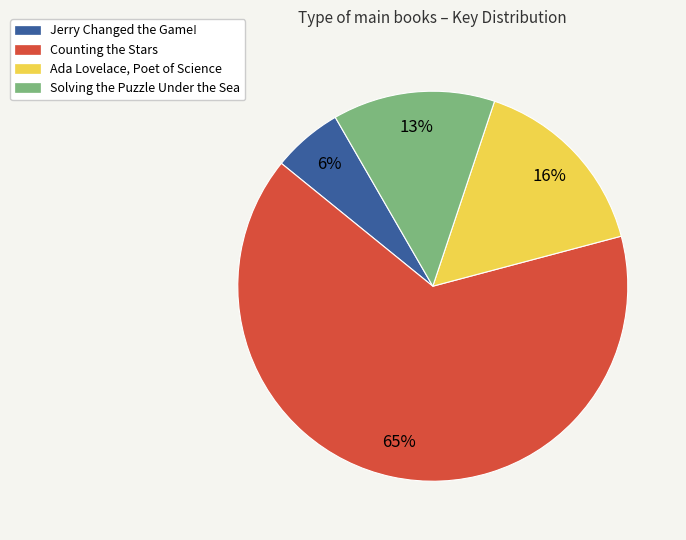

To the nearest percent, what portion does Ada Lovelace, Poet of Science represent?

16%